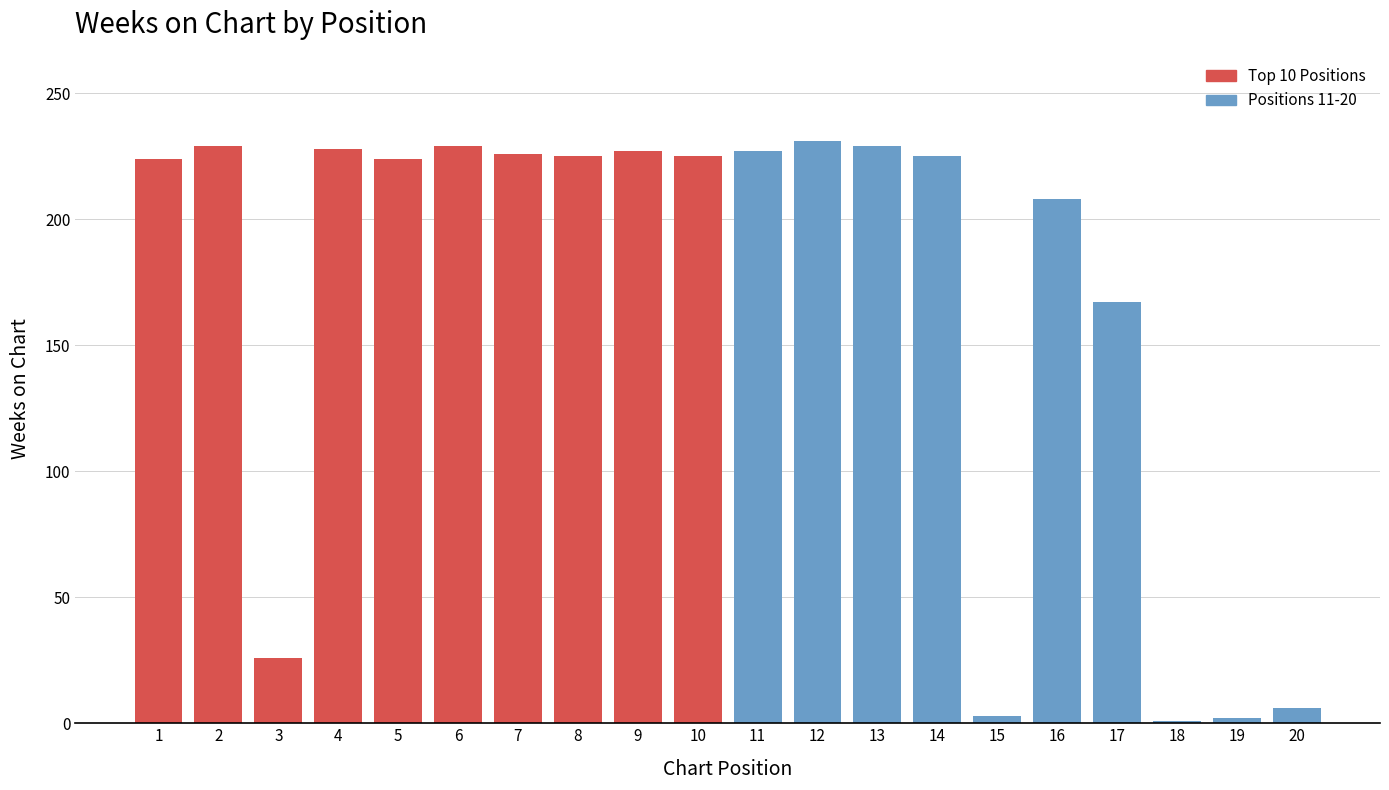

What is the ratio of the value at 9 to the value at 16?

1.1